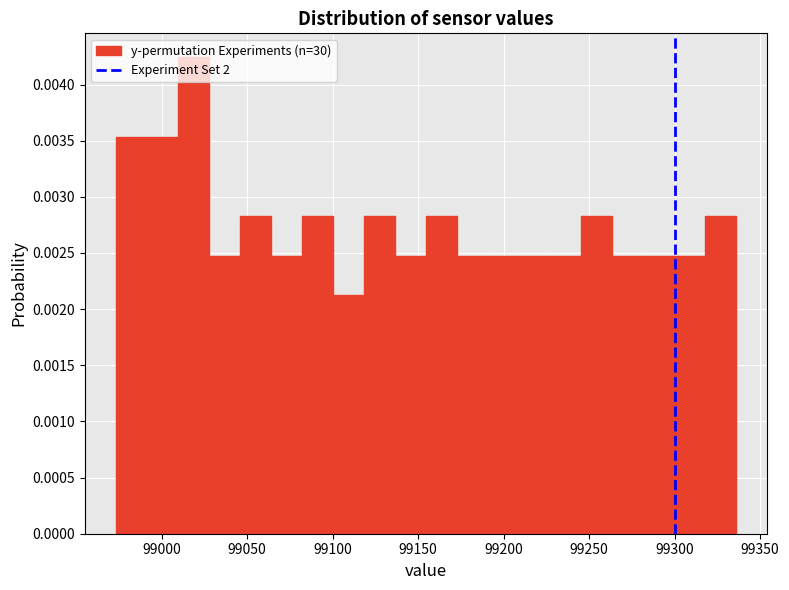

Around what value on the x-axis is the tallest bar? Give the approximate position of its centre, as read against the axis.

99020